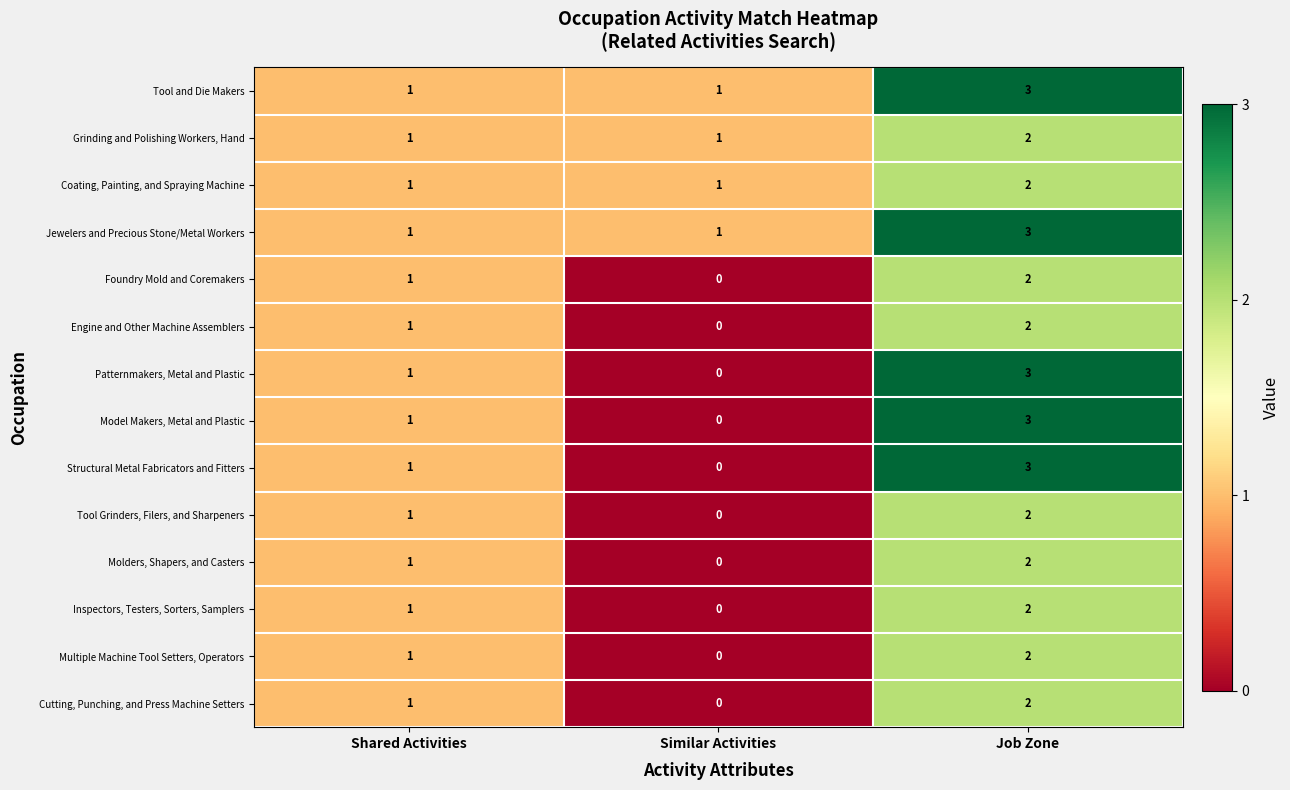

True or false: Tool and Die Makers has a value of 5 at Job Zone.

False